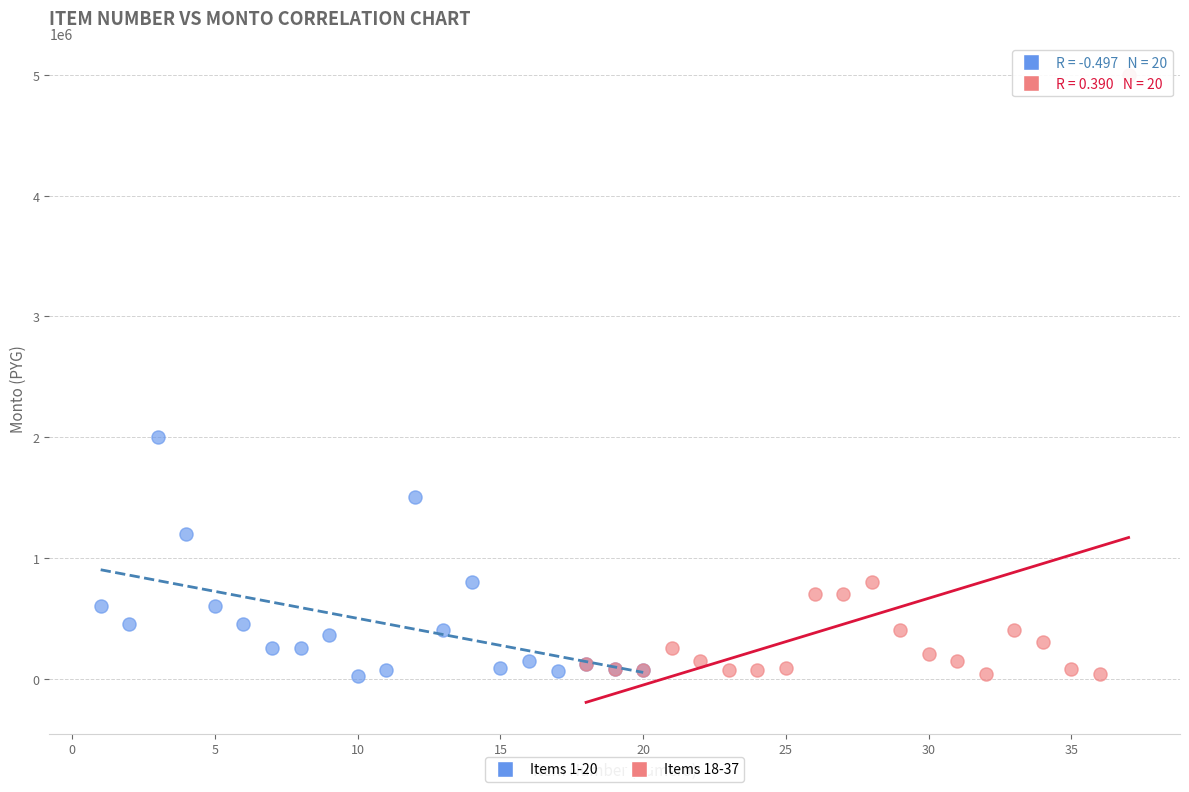

Which series reaches the maximum Y coordinate?

Items 18-37